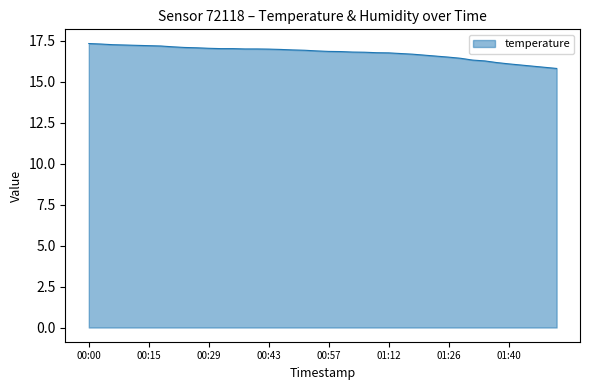

List the labels in order of value, smallest first.

01:52, 01:49, 01:46, 01:43, 01:40, 01:37, 01:34, 01:32, 01:29, 01:26, 01:23, 01:20, 01:17, 01:14, 01:12, 01:09, 01:06, 01:03, 01:00, 00:57, 00:54, 00:52, 00:49, 00:46, 00:43, 00:37, 00:40, 00:32, 00:35, 00:29, 00:26, 00:23, 00:20, 00:18, 00:15, 00:12, 00:09, 00:06, 00:03, 00:00